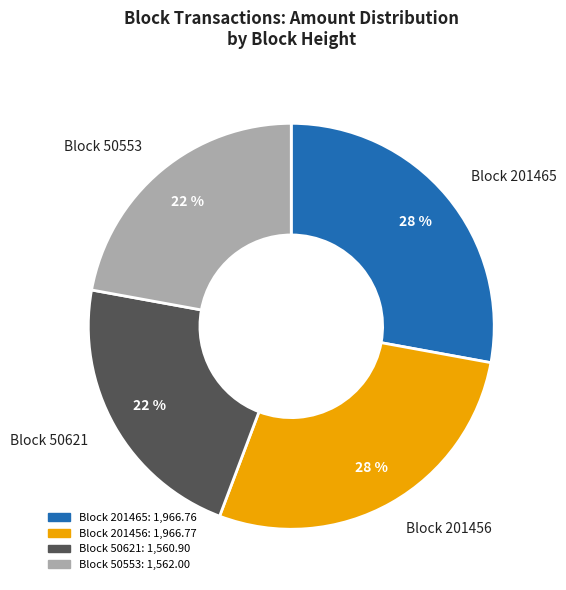

To the nearest percent, what is the average slice percentage?

25%